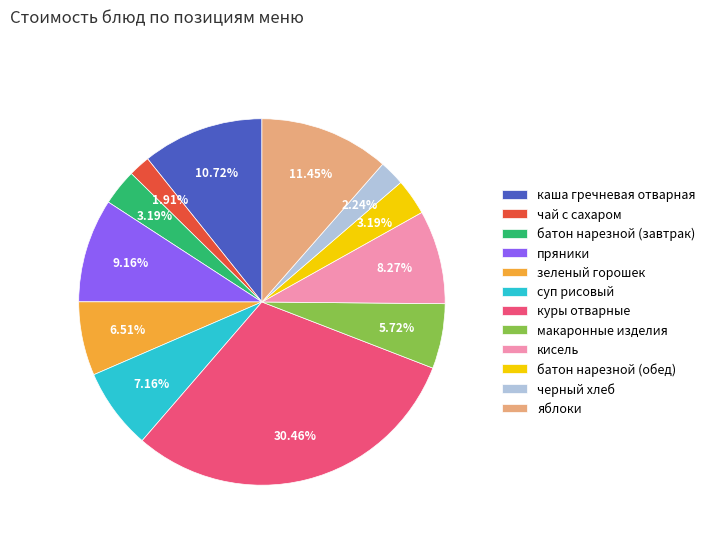

To the nearest percent, what is the combined percentage of куры отварные and черный хлеб?

33%